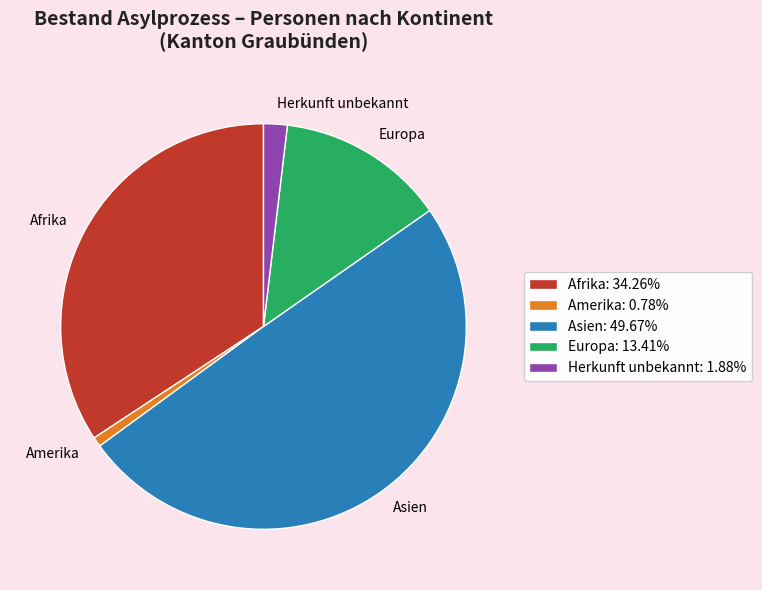

What is the ratio of the value at Afrika: 34.26% to the value at Amerika: 0.78%?

44.1